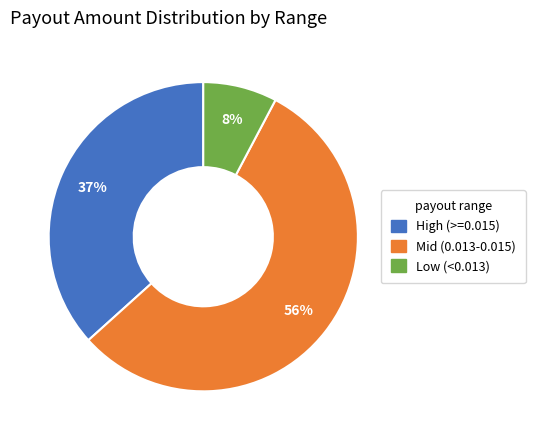

Is there any slice that represents more than half of the pie?

Yes